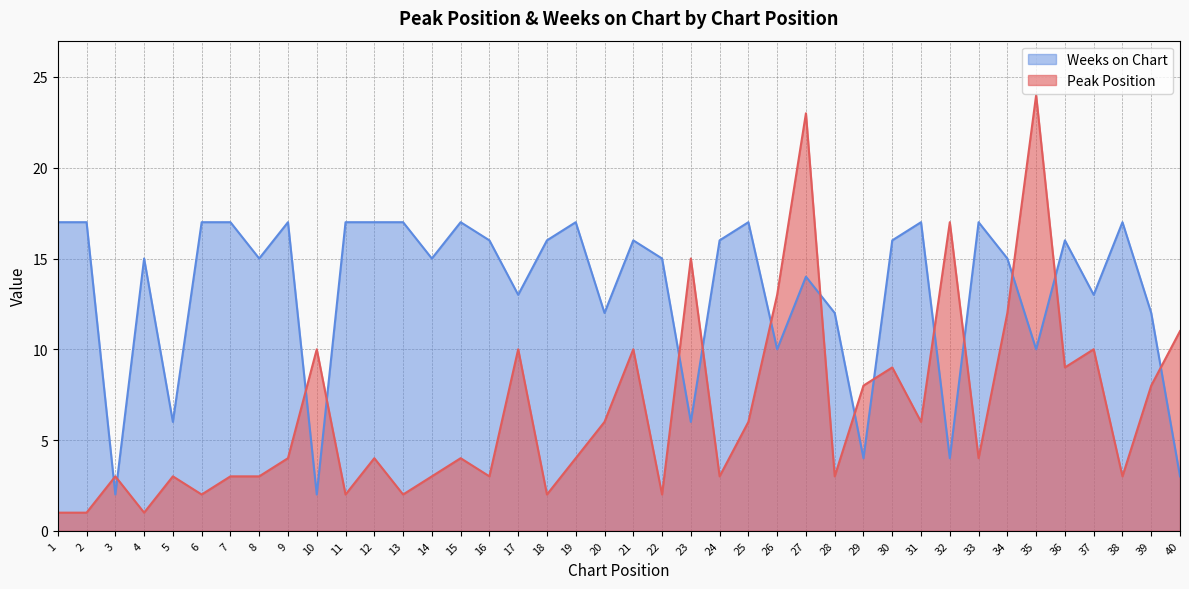

Reading left to right, transcribe all the data shown in this chart.

Peak Position: 1=1	2=1	3=3	4=1	5=3	6=2	7=3	8=3	9=4	10=10	11=2	12=4	13=2	14=3	15=4	16=3	17=10	18=2	19=4	20=6	21=10	22=2	23=15	24=3	25=6	26=13	27=23	28=3	29=8	30=9	31=6	32=17	33=4	34=12	35=24	36=9	37=10	38=3	39=8	40=11
Weeks on Chart: 1=17	2=17	3=2	4=15	5=6	6=17	7=17	8=15	9=17	10=2	11=17	12=17	13=17	14=15	15=17	16=16	17=13	18=16	19=17	20=12	21=16	22=15	23=6	24=16	25=17	26=10	27=14	28=12	29=4	30=16	31=17	32=4	33=17	34=15	35=10	36=16	37=13	38=17	39=12	40=3